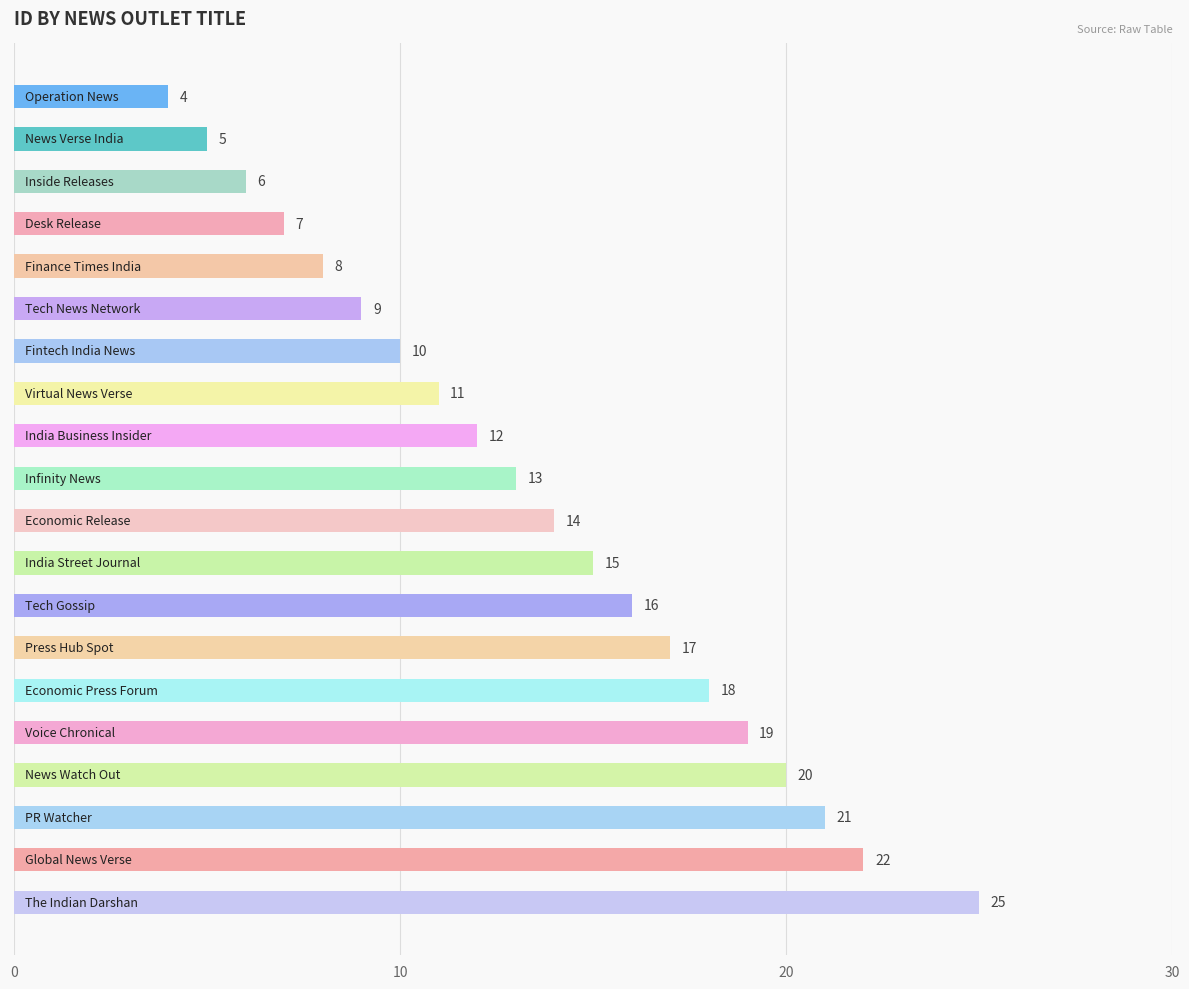

Does the chart contain stacked bars?

No